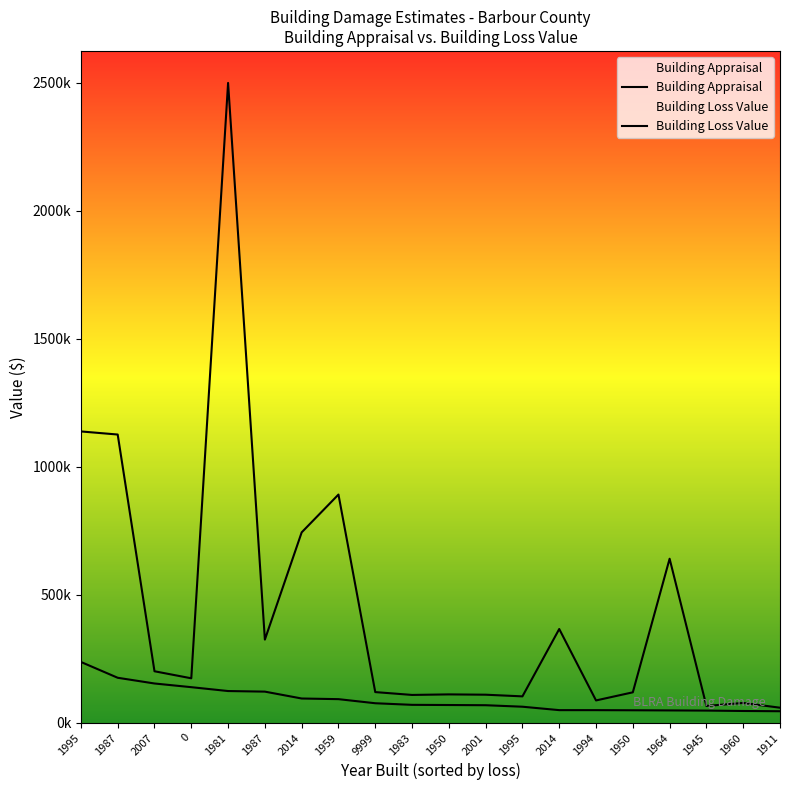

What is the total value across all series at 1945?

113117